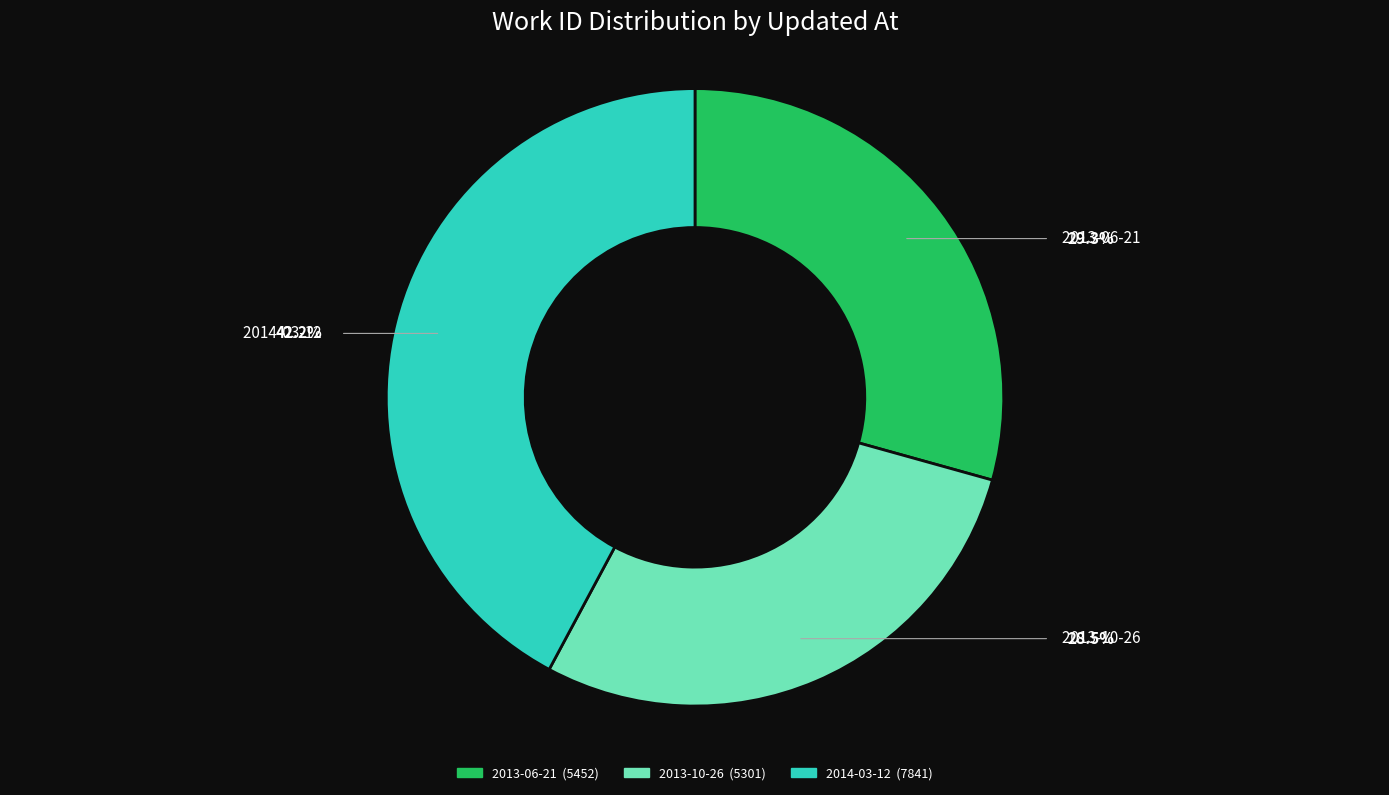

Is there a majority slice in this chart?

No